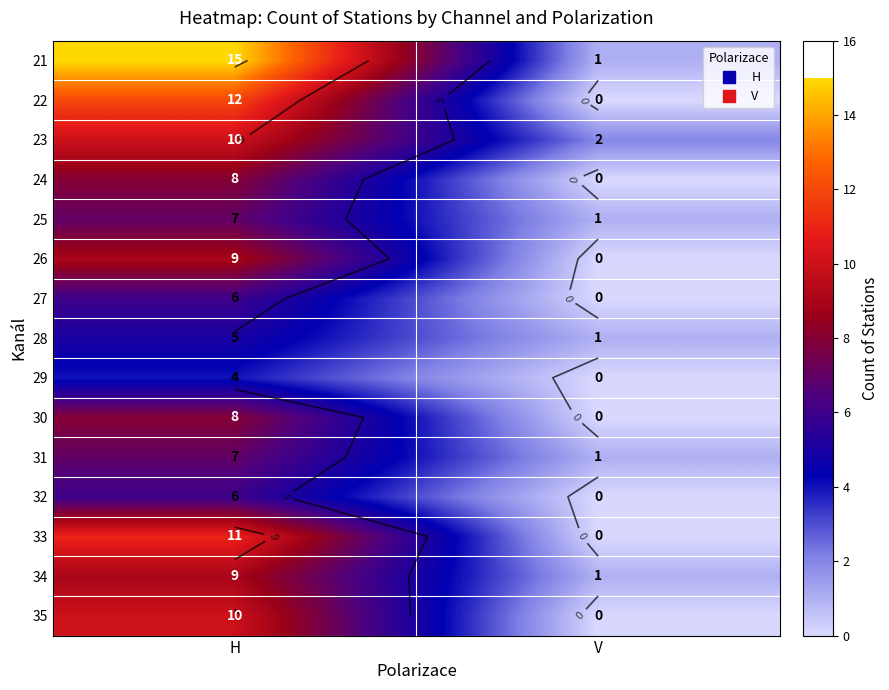

The 31 series shows 10 at H. True or false?

False